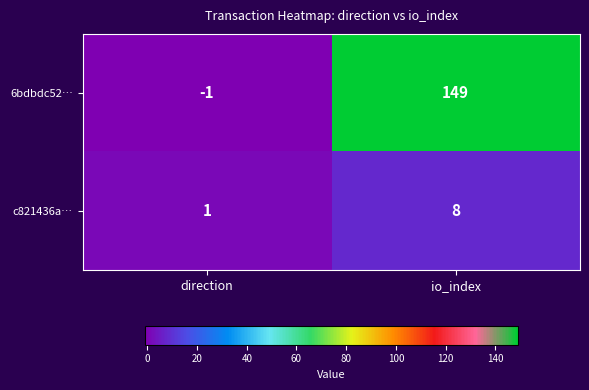

Reading left to right, what are all the values shown in this chart?

6bdbdc52…: direction=-1	io_index=149
c821436a…: direction=1	io_index=8